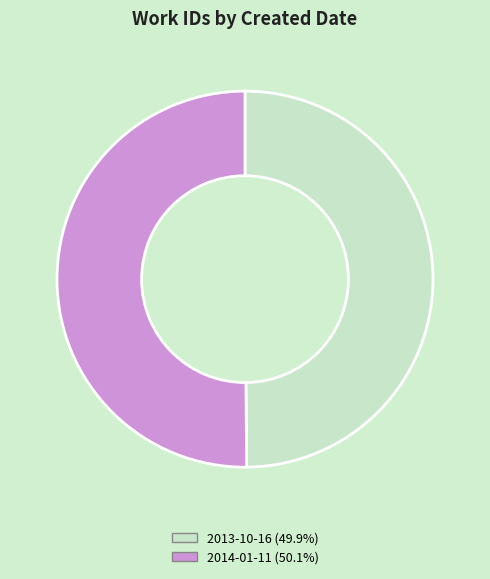

What is the ratio of the value at 2014-01-11 (50.1%) to the value at 2013-10-16 (49.9%)?

1.0